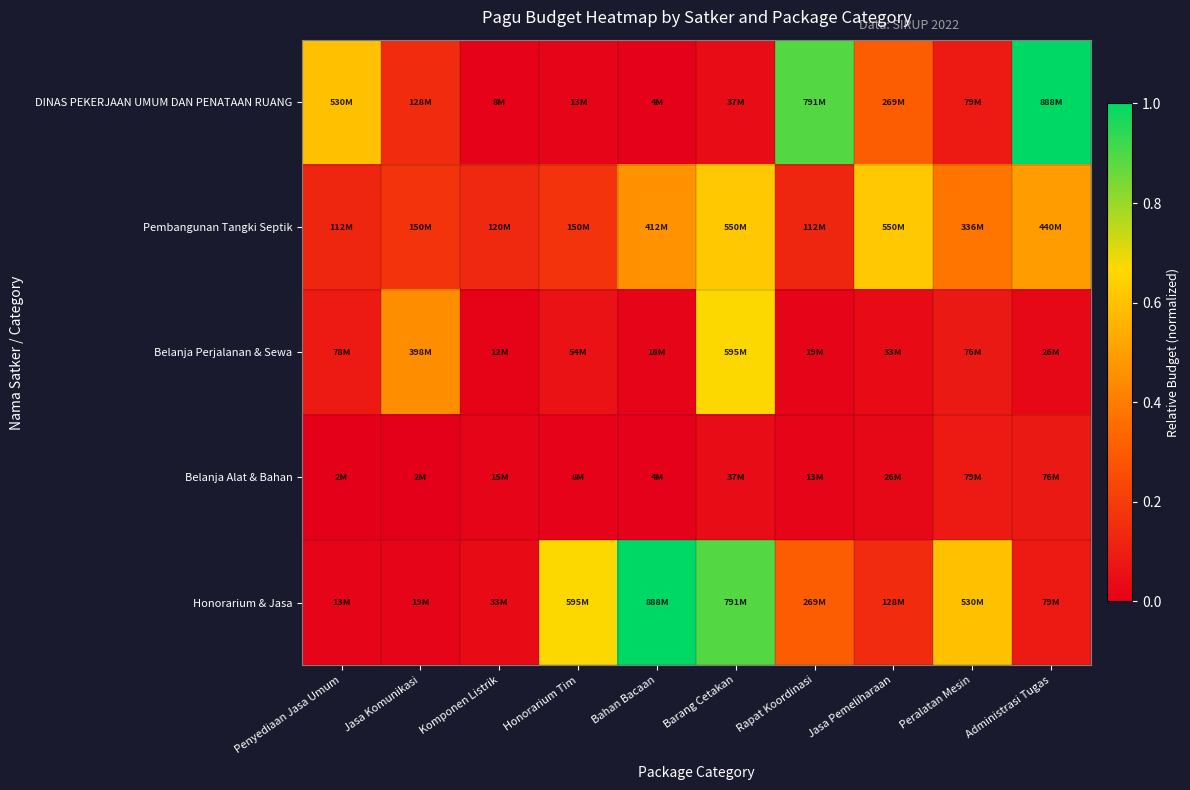

Rank the series by their maximum value, from lowest to highest.

Belanja Alat & Bahan, Pembangunan Tangki Septik, Belanja Perjalanan & Sewa, DINAS PEKERJAAN UMUM DAN PENATAAN RUANG, Honorarium & Jasa